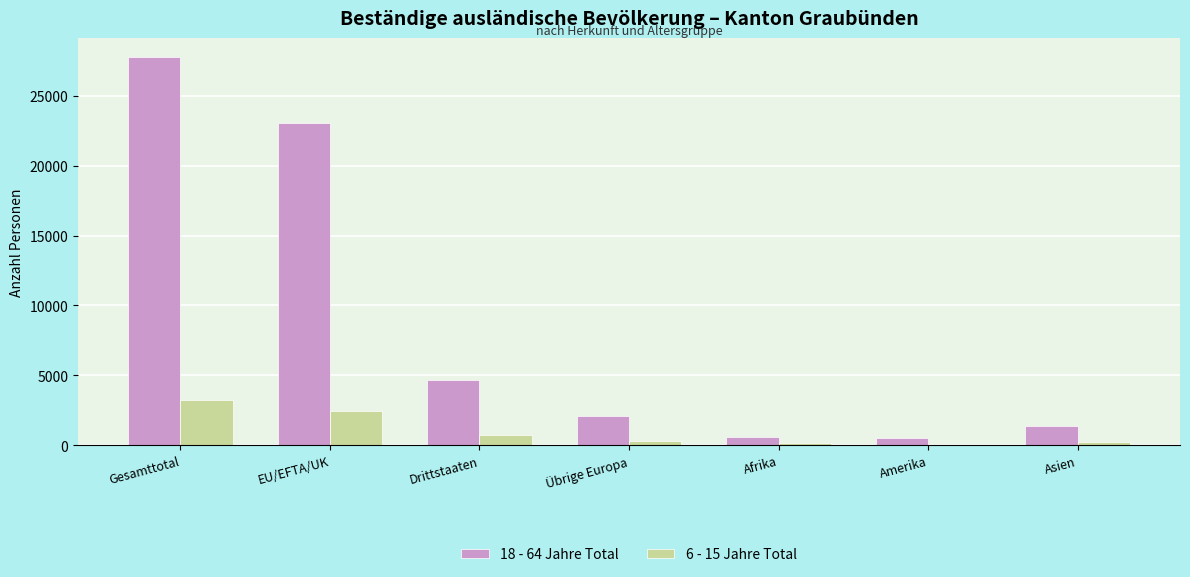

Which series has the largest total across all categories?

18 - 64 Jahre Total